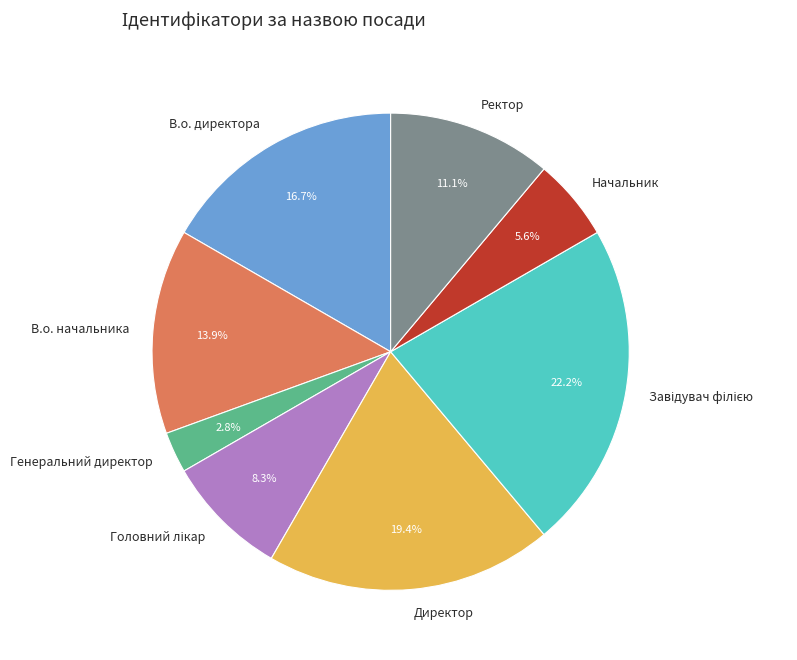

True or false: Генеральний директор accounts for 12% of the total.

False